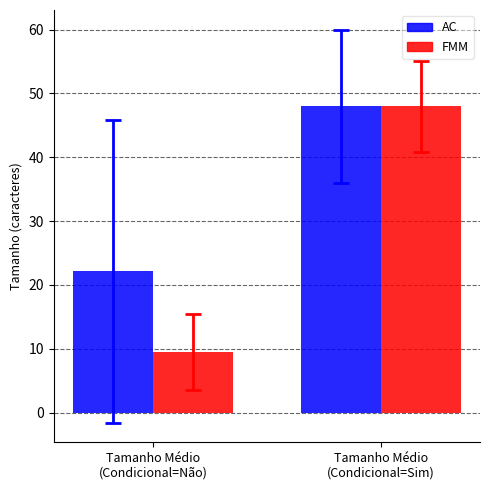

Where is AC nearest to the value 35?

Tamanho Médio
(Condicional=Não)